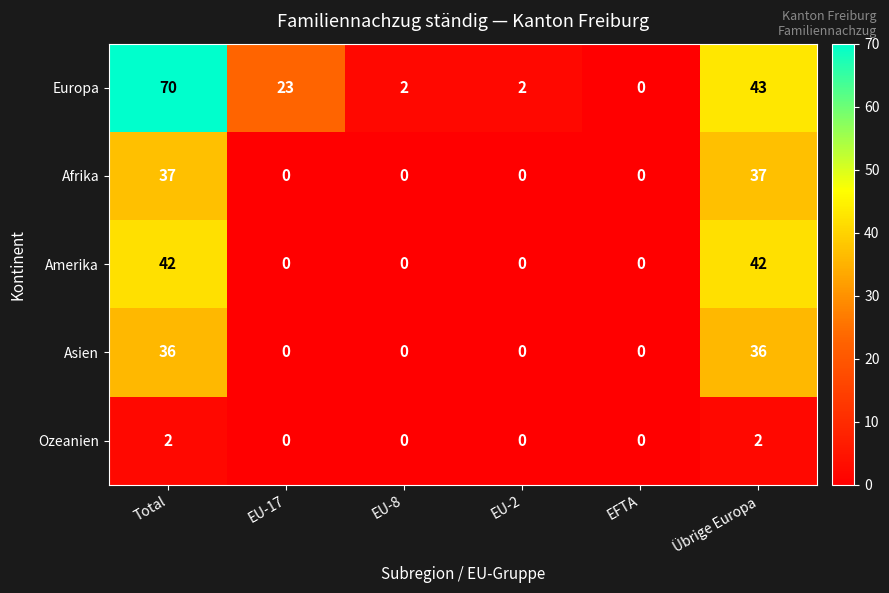

Which series has the largest total across all categories?

Europa